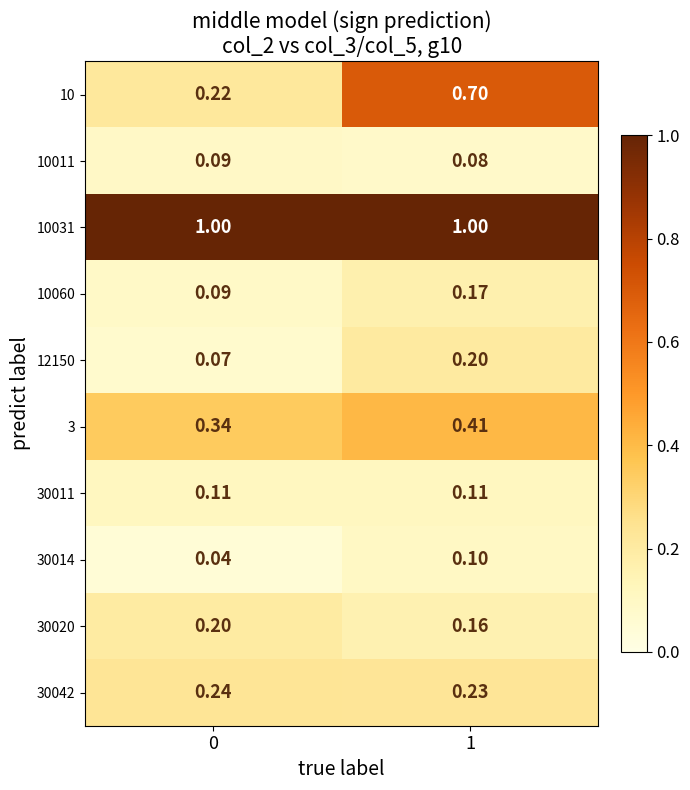

Count the number of data series in this chart.

10